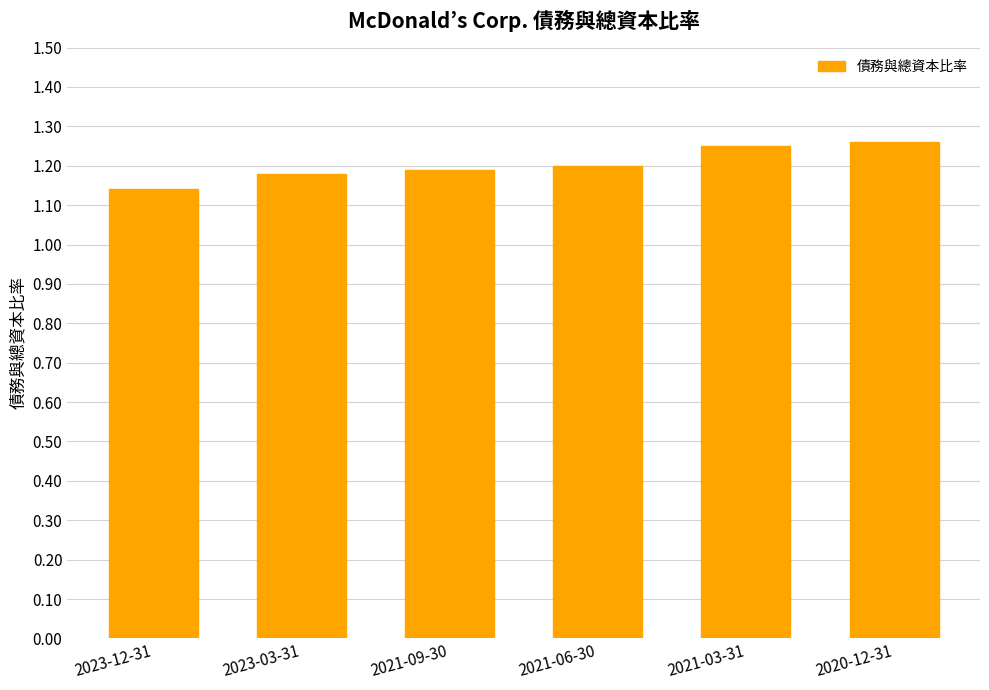

The chart shows a value of 0.7 at 2021-06-30. True or false?

False